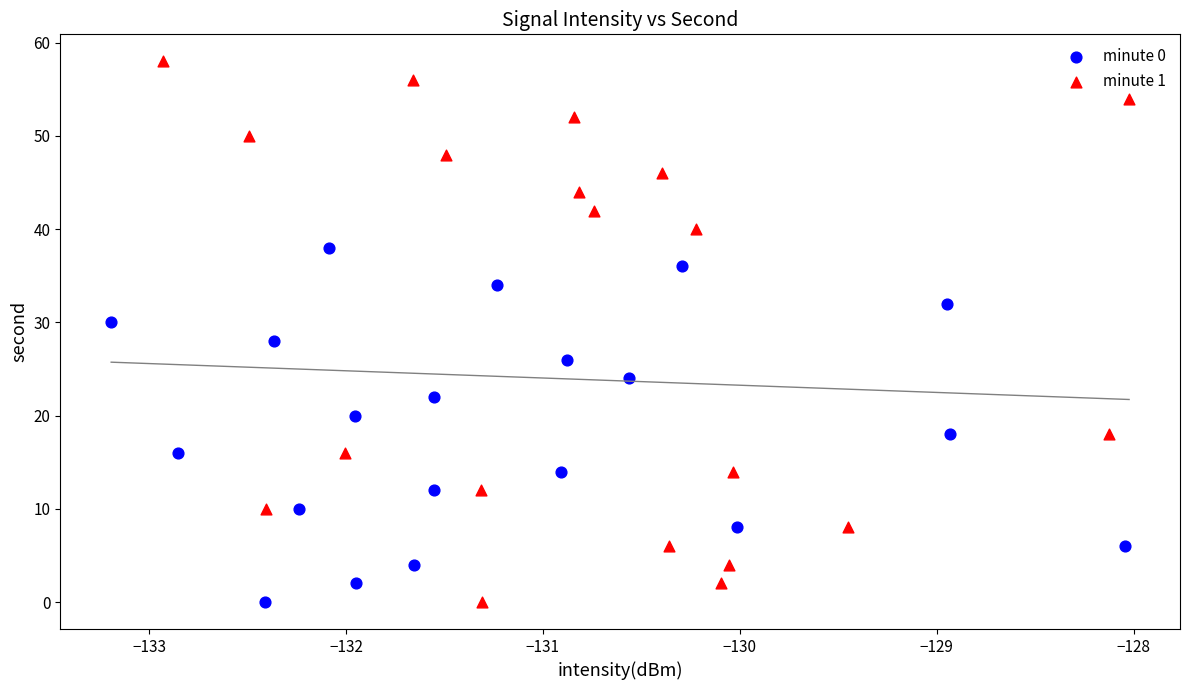

Which series has the widest spread of Y values?

minute 1